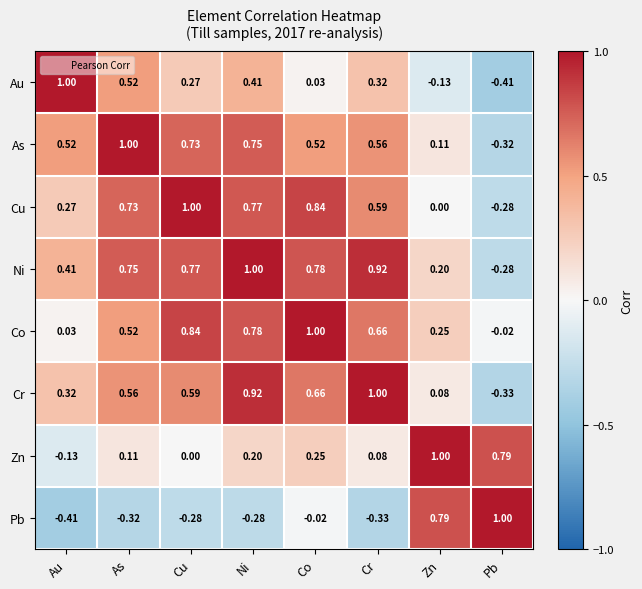

Between Ni and Co, which series saw the biggest shift?

Au